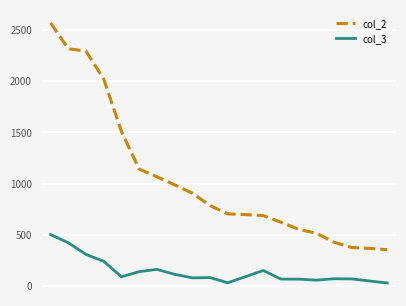

What is the lowest value of the col_2 series?

354.4